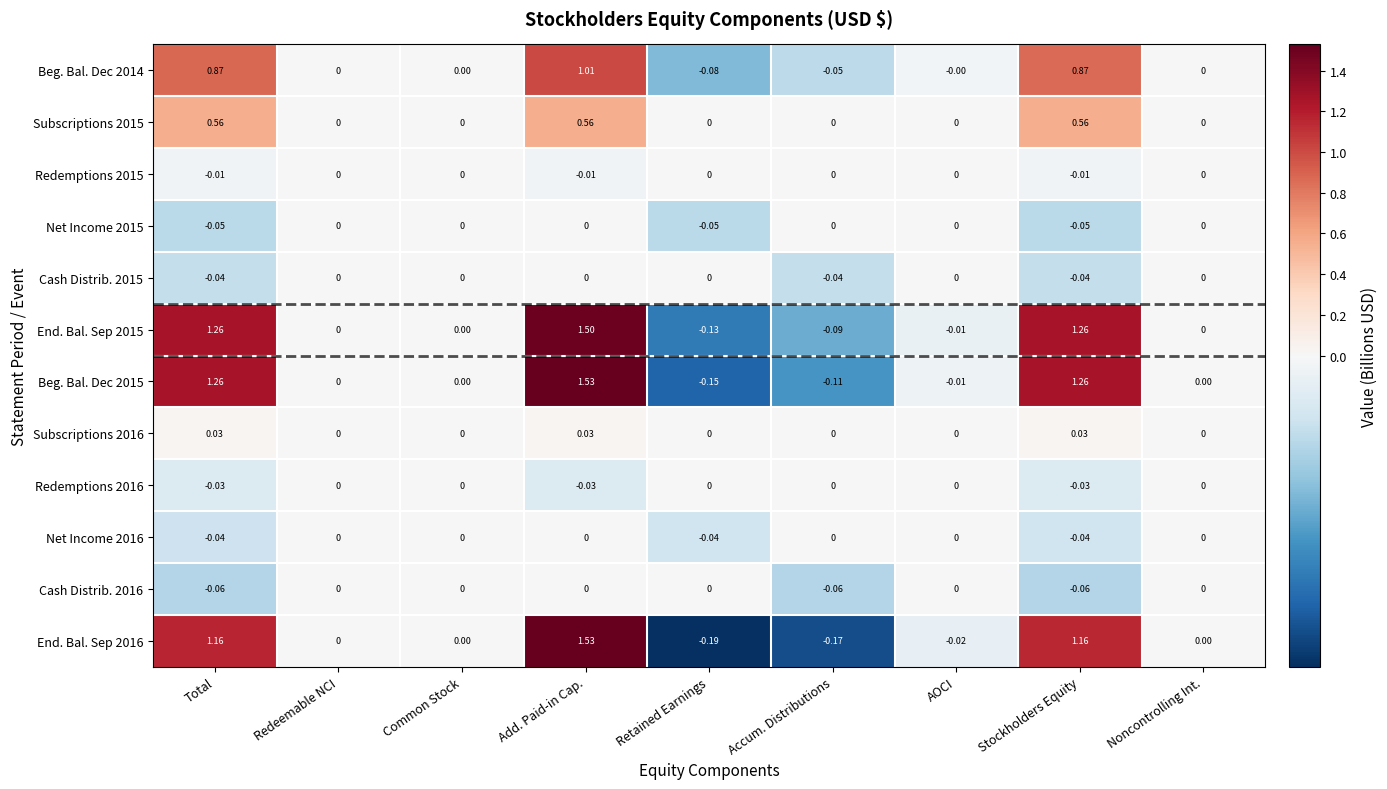

At which category is the sum across all series the highest?

Add. Paid-in Cap.